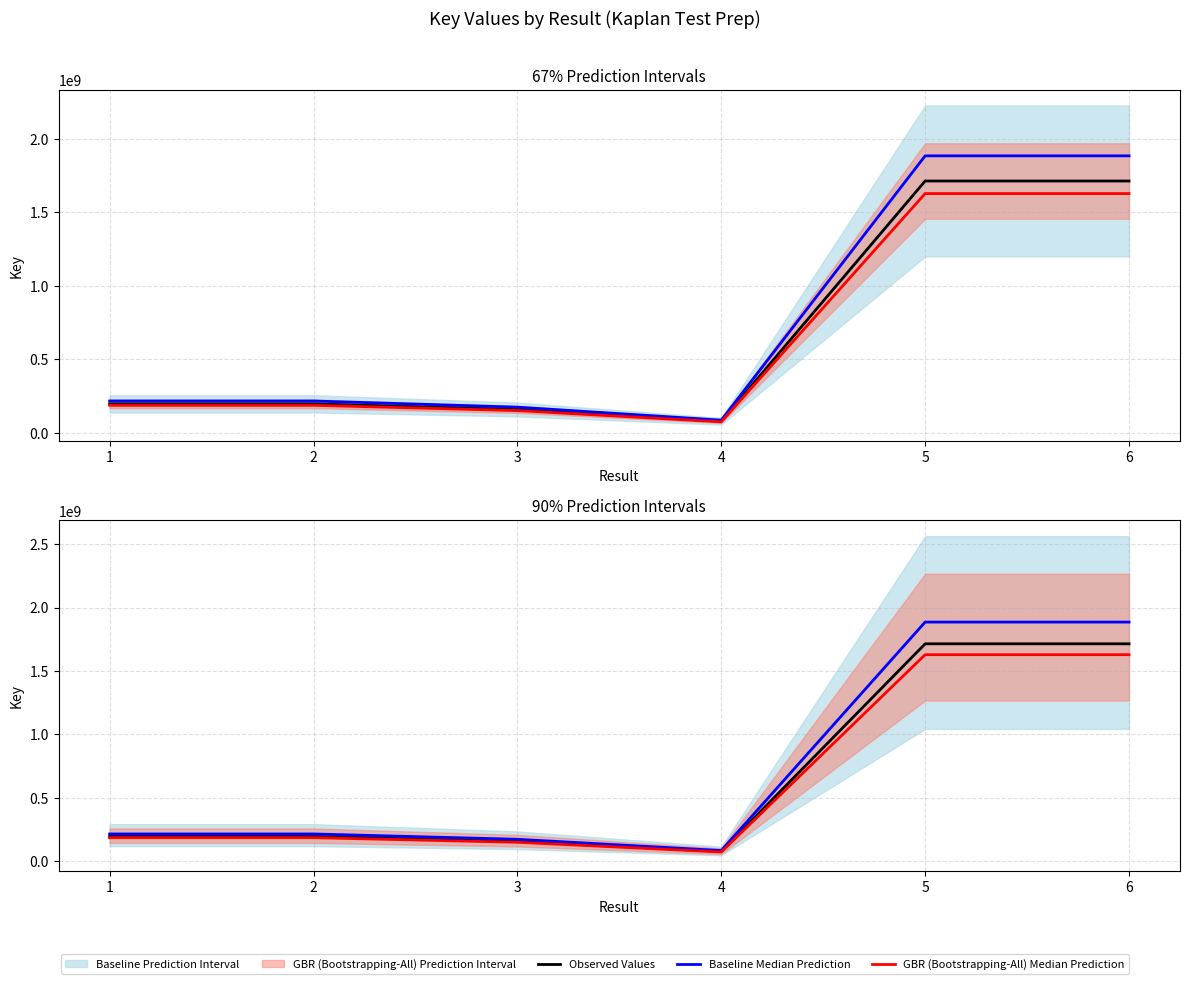

Reading left to right, transcribe all the data shown in this chart.

Observed Values: 1=195663940.0	2=195663903.0	3=157488587.0	4=76954637.0	5=1714073367.0	6=1714073354.0
Baseline Median Prediction: 1=215230334.0	2=215230293.3	3=173237445.7	4=84650100.7	5=1885480703.7	6=1885480689.4
GBR (Bootstrapping-All) Median Prediction: 1=185880743.0	2=185880707.8	3=149614157.7	4=73106905.1	5=1628369698.6	6=1628369686.3